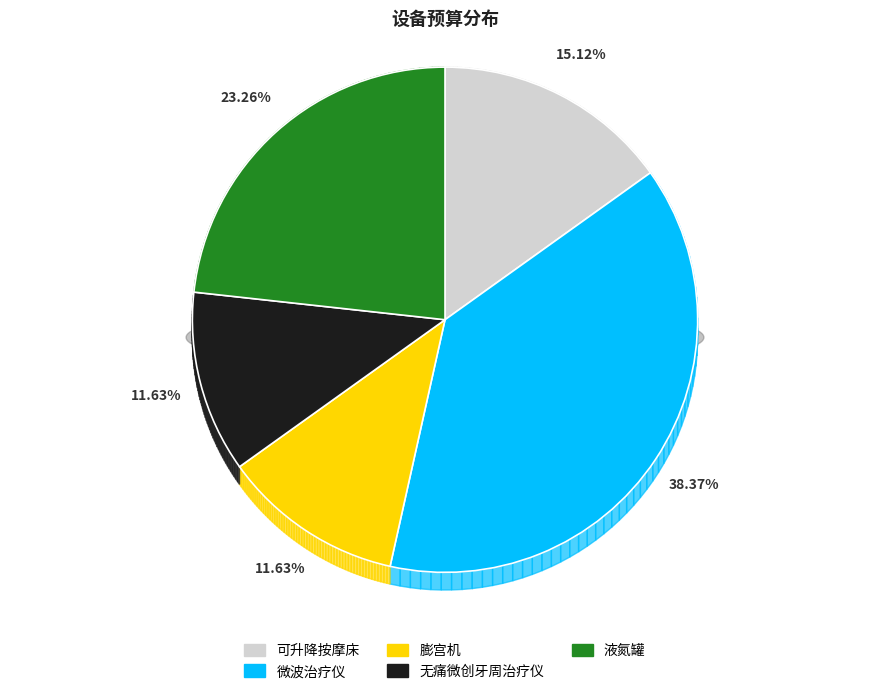

How many slices are in this pie chart?

5